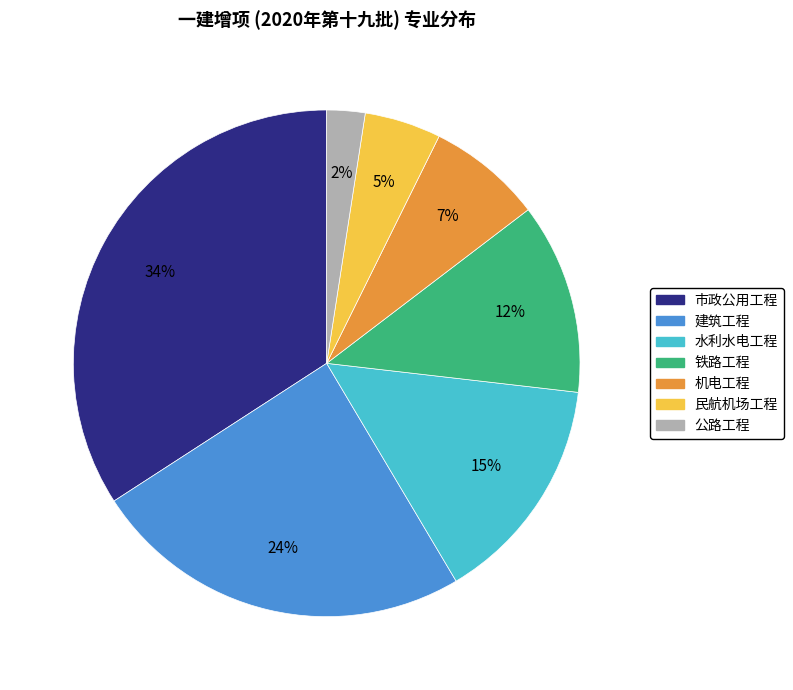

To the nearest percent, what portion does 民航机场工程 represent?

5%